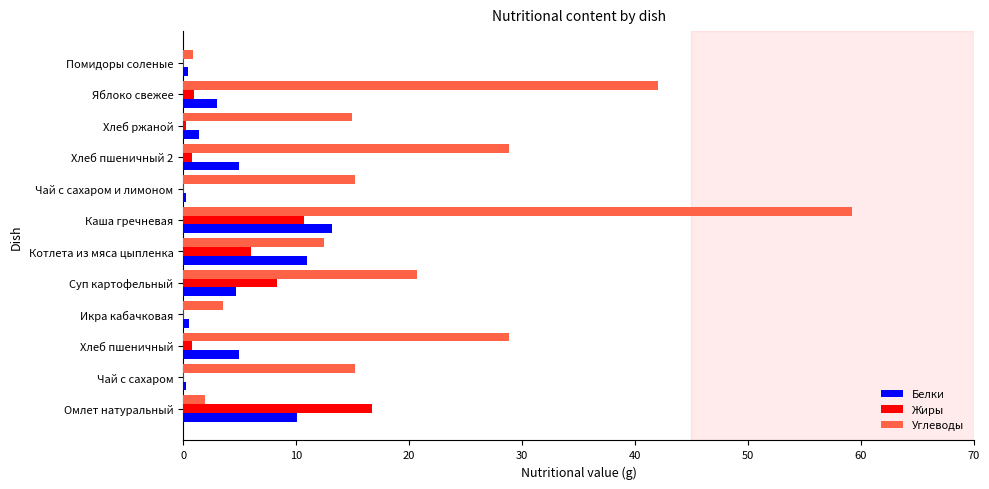

At which category does the chart reach its peak across all series?

Каша гречневая